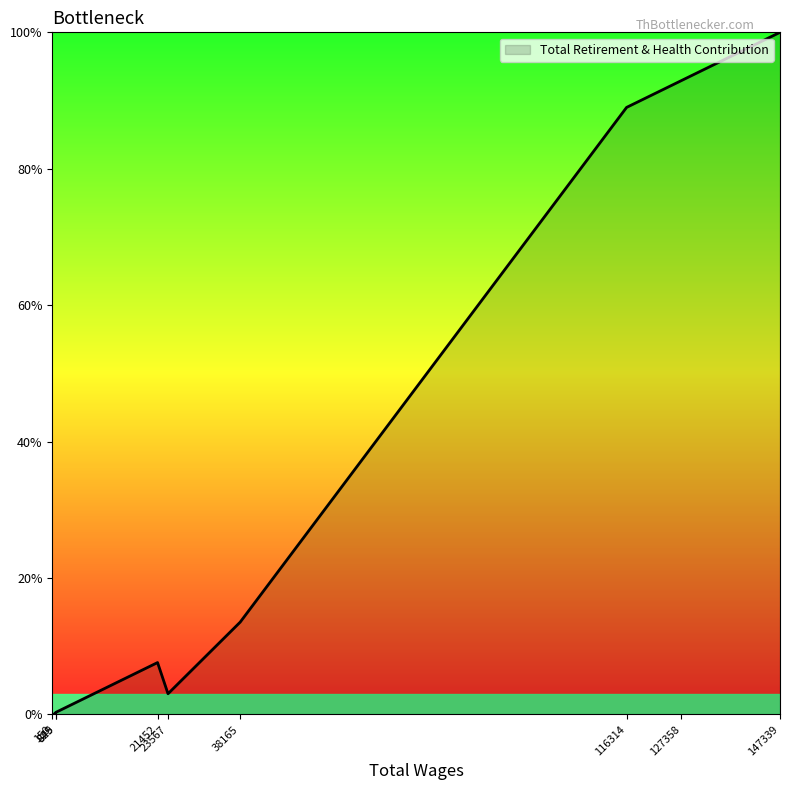

List the labels in order of value, largest first.

147339, 127358, 116314, 38165, 21452, 23567, 849, 825, 150